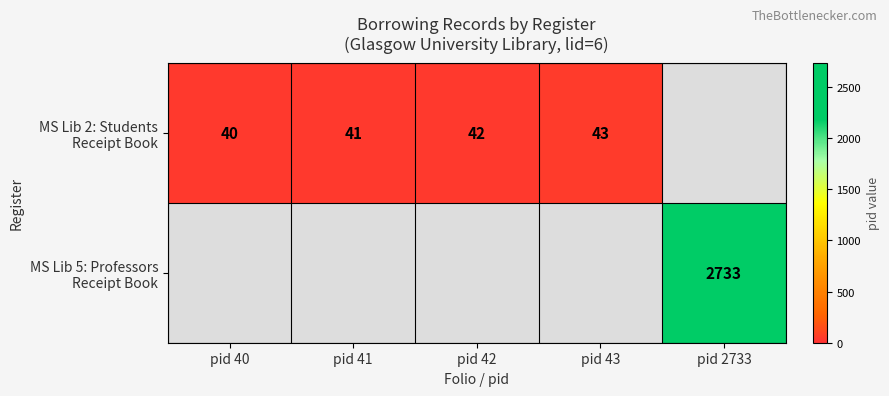

How many positive values does the MS Lib 2: Students Receipt Book series have?

4